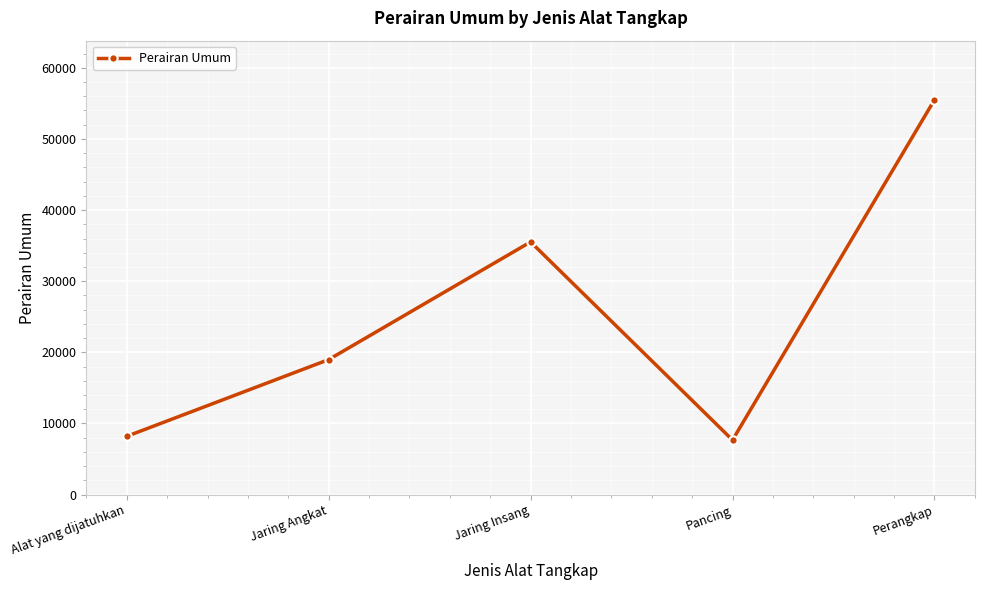

What is the value of the 2nd point from the left?

18980